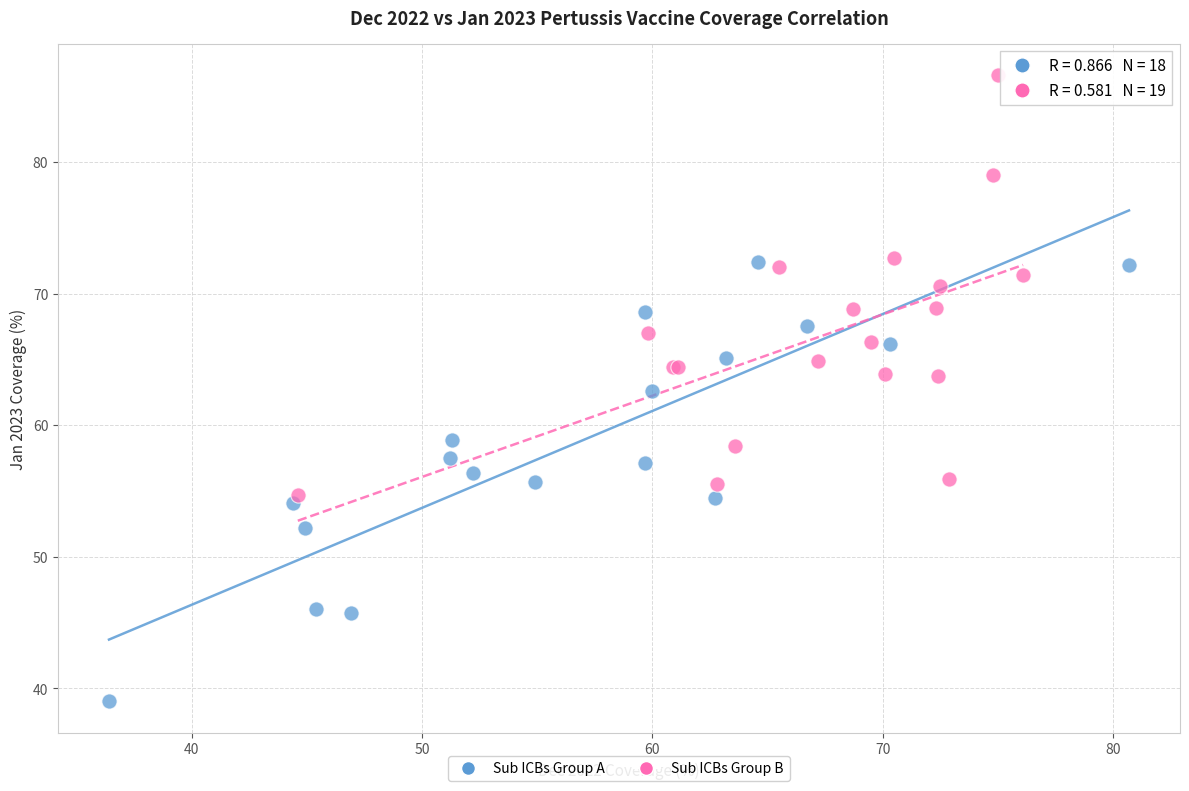

Which series reaches the maximum Y coordinate?

Sub ICBs Group B